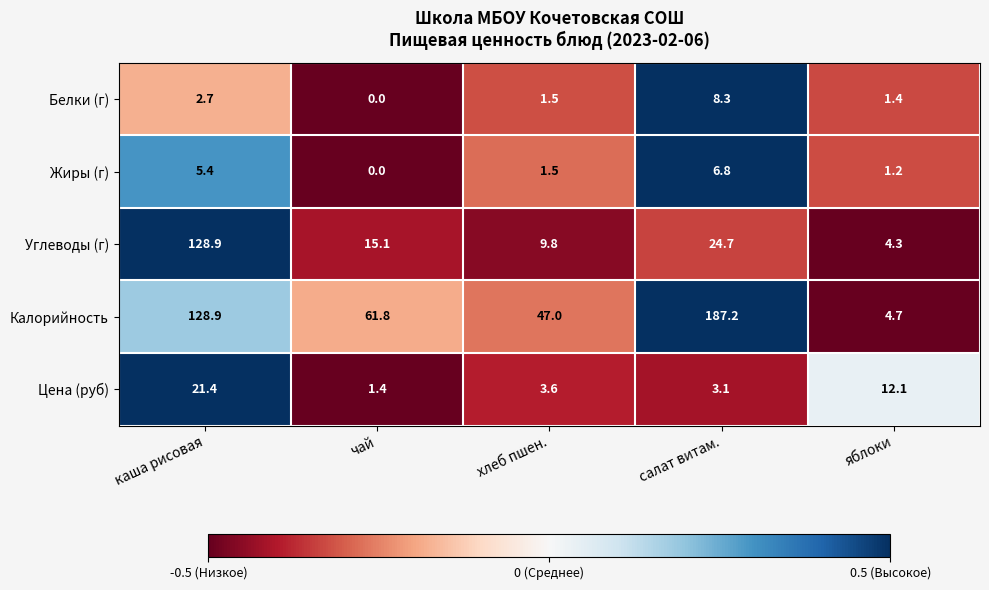

At which label does Углеводы (г) first exceed 15?

каша рисовая